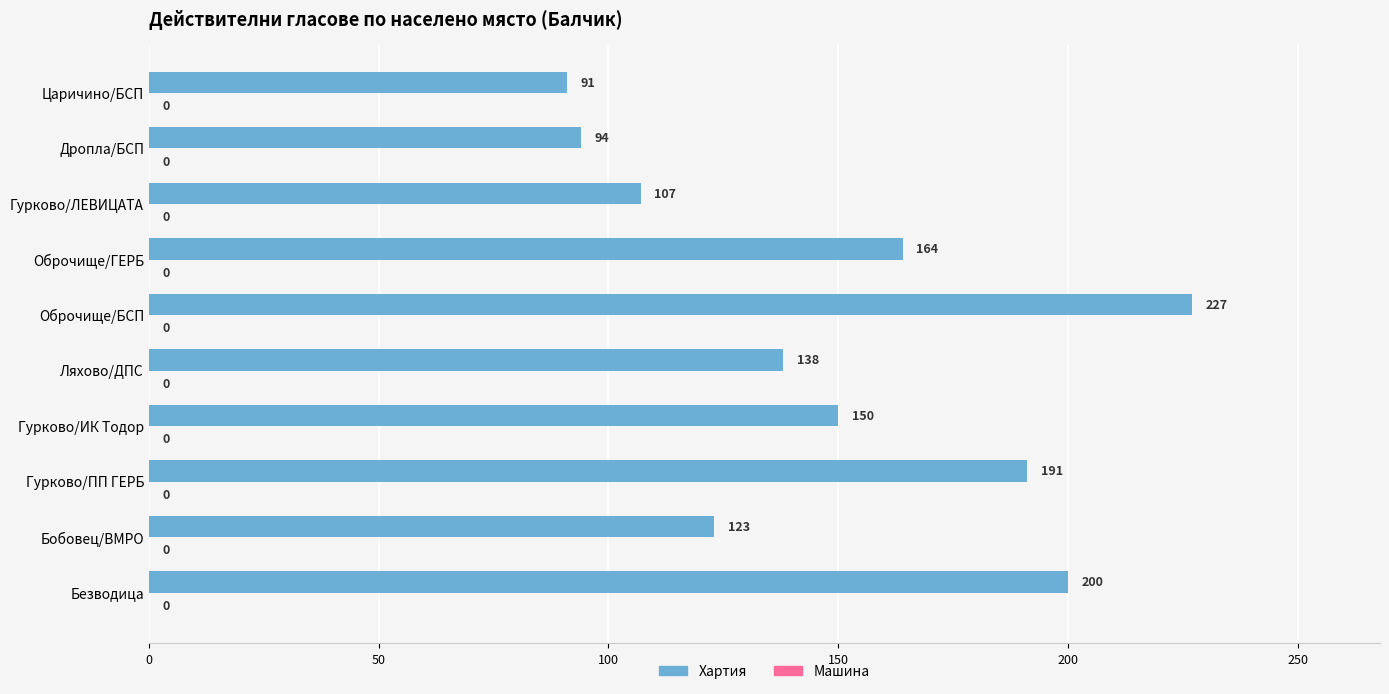

Rank the categories by value from lowest to highest.

Царичино/БСП, Дропла/БСП, Гурково/ЛЕВИЦАТА, Бобовец/ВМРО, Ляхово/ДПС, Гурково/ИК Тодор, Оброчище/ГЕРБ, Гурково/ПП ГЕРБ, Безводица, Оброчище/БСП